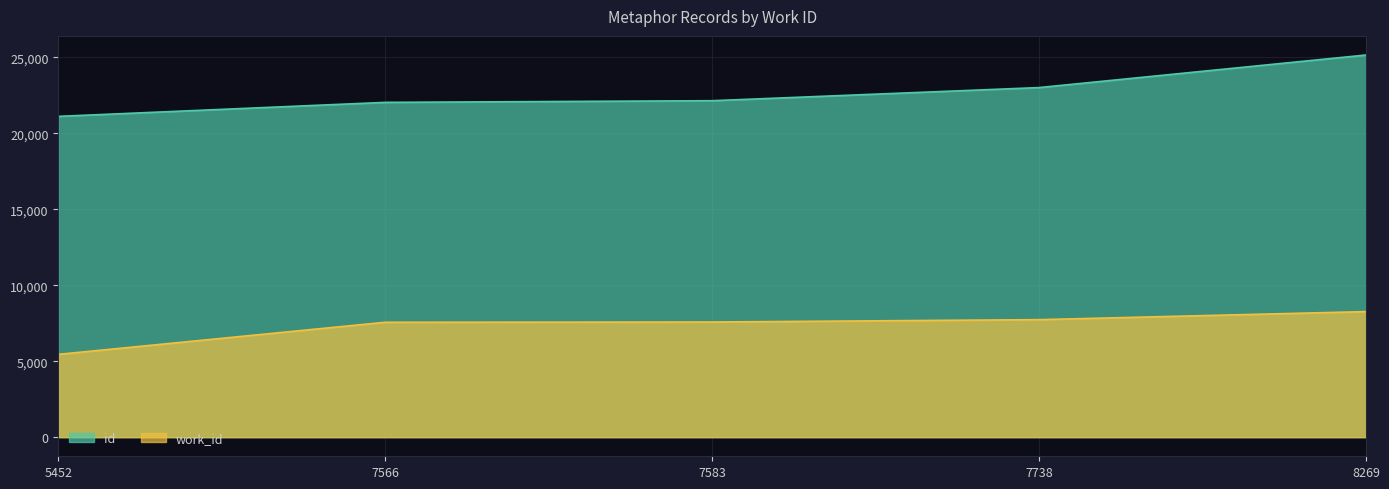

Rank the categories by work_id value from lowest to highest.

5452, 7566, 7583, 7738, 8269